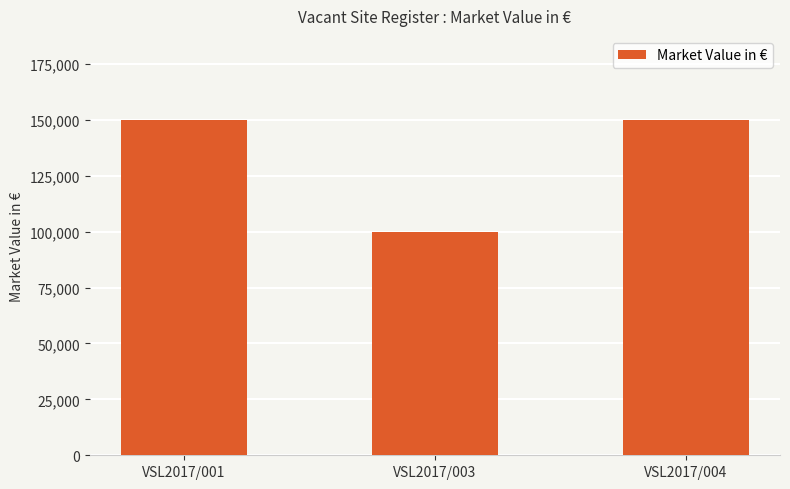

Reading left to right, list all the values displayed in this chart.

150000	100000	150000